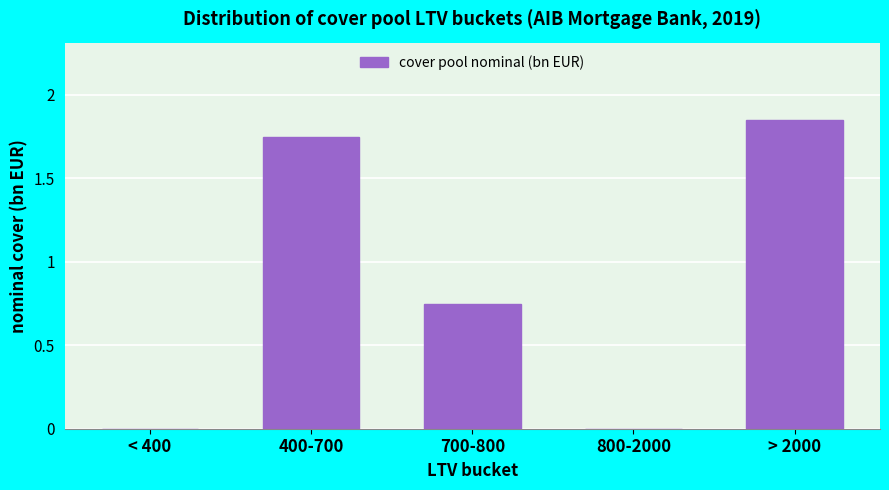

Between > 2000 and < 400, which is larger?

> 2000